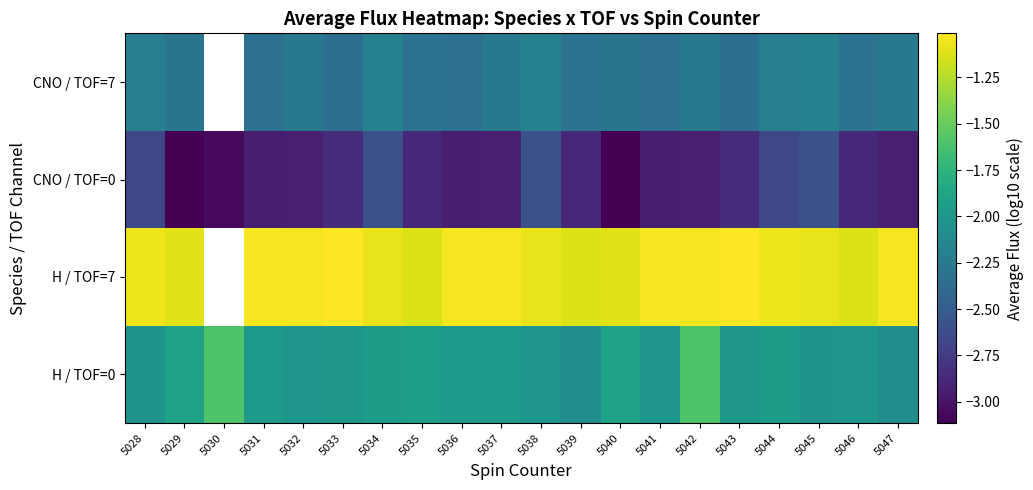

True or false: H / TOF=0 has a value of -2.0 at 5031.

True